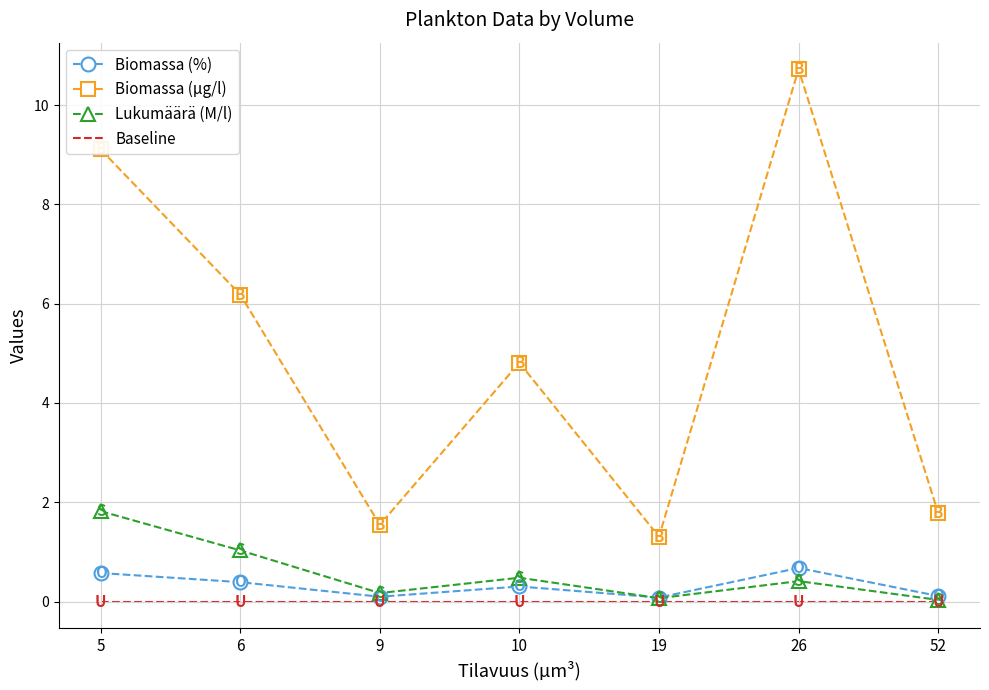

In Biomassa (%), how many points are lower than both neighbors (excluding endpoints)?

2